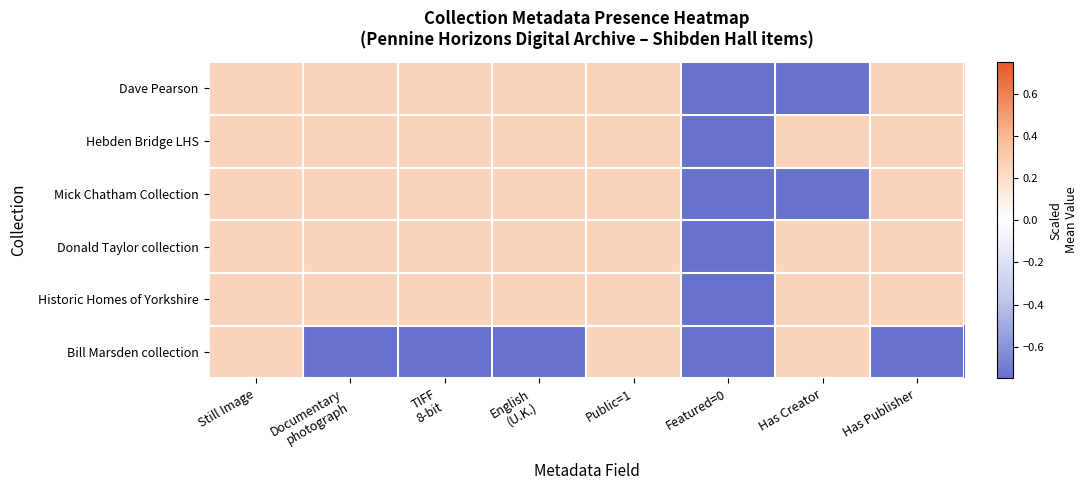

At which category is the sum across all series the highest?

Still Image